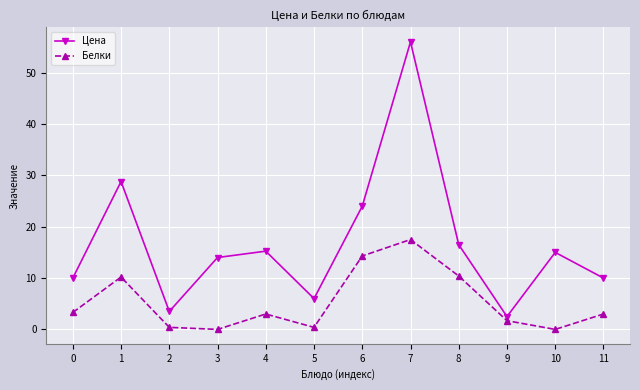

What is the difference between the maximum and second lowest values in the Белки series?

17.5